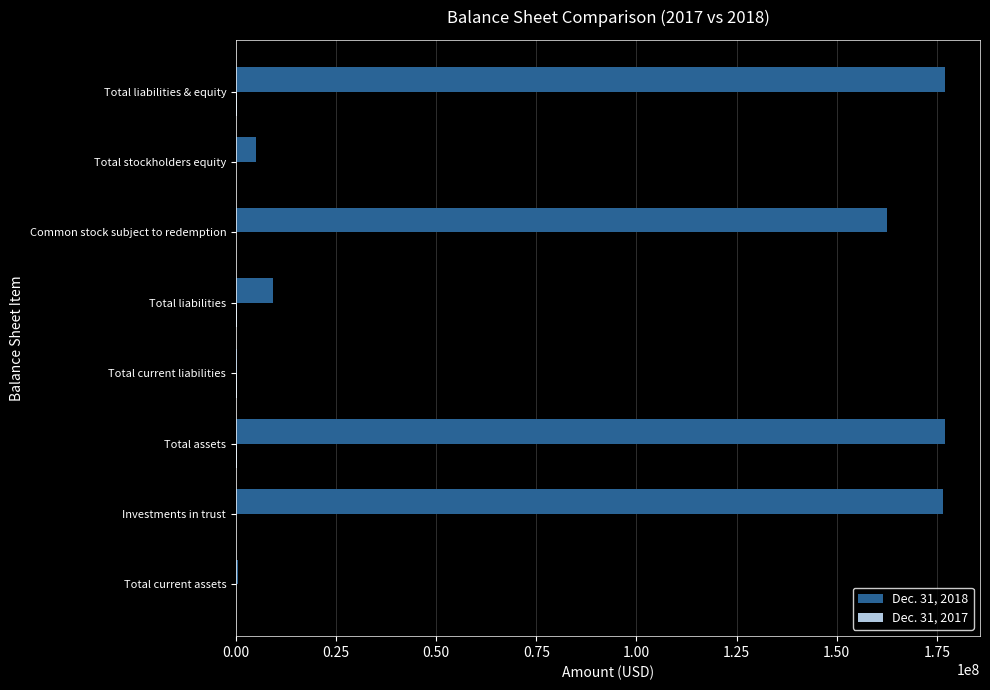

What is the greatest value displayed?

176914219